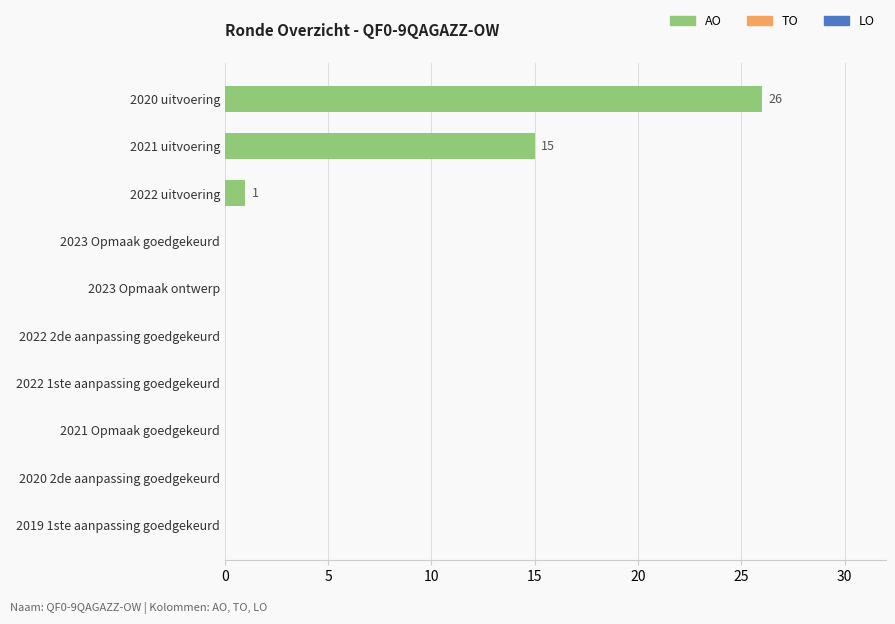

Between 2023 Opmaak ontwerp and 2021 uitvoering, which is larger?

2021 uitvoering